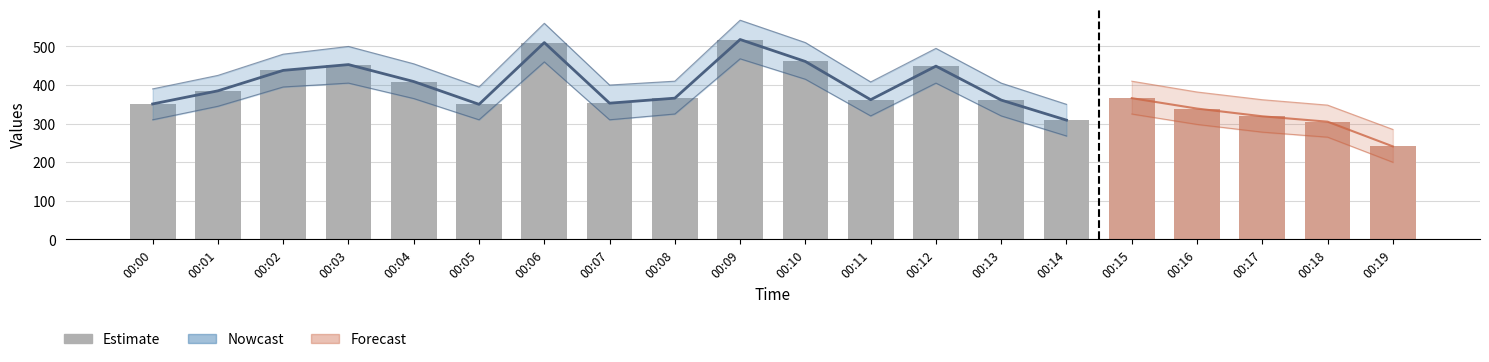

What is the difference between the maximum and minimum values?

277